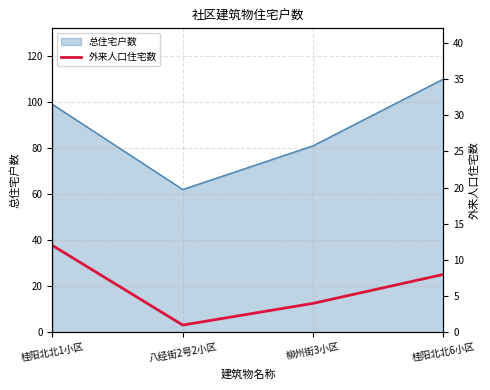

Where is the first local minimum?

八经街2号2小区